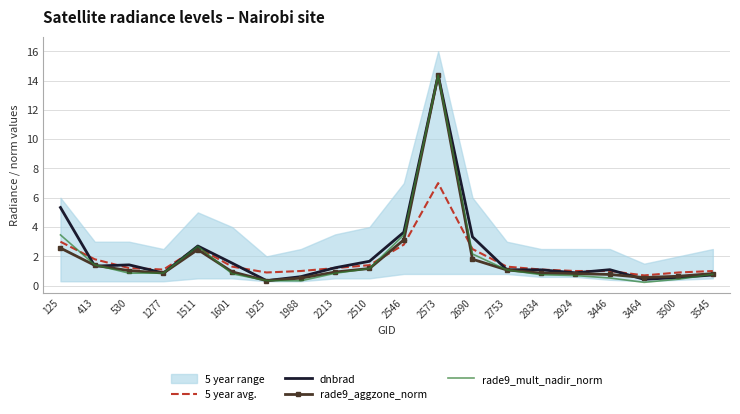

At which category does rade9_mult_nadir_norm reach its first local peak?

1511